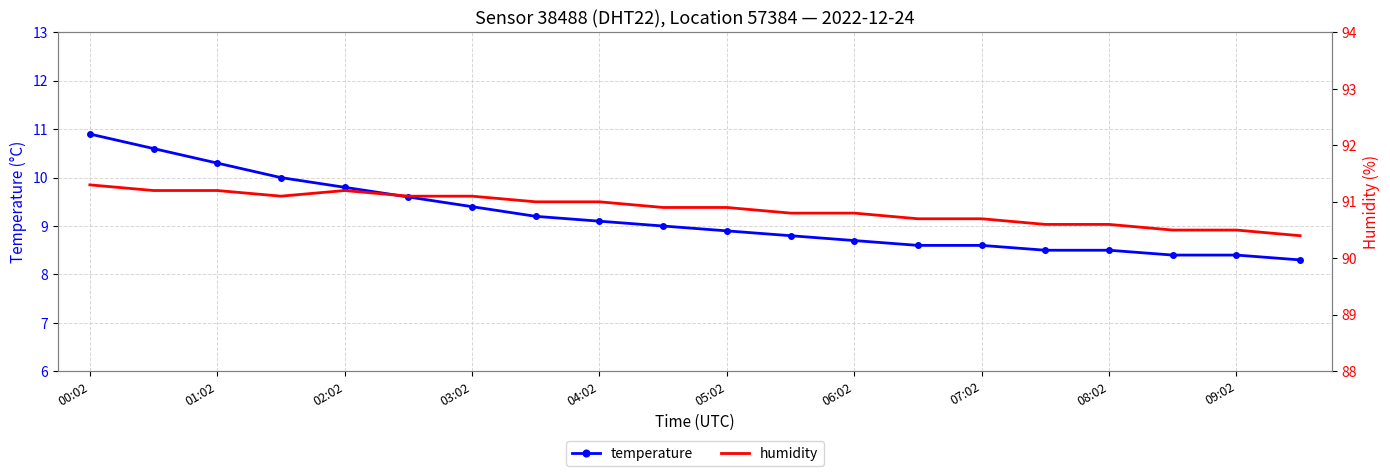

Which category has the highest value in the humidity series?

00:02